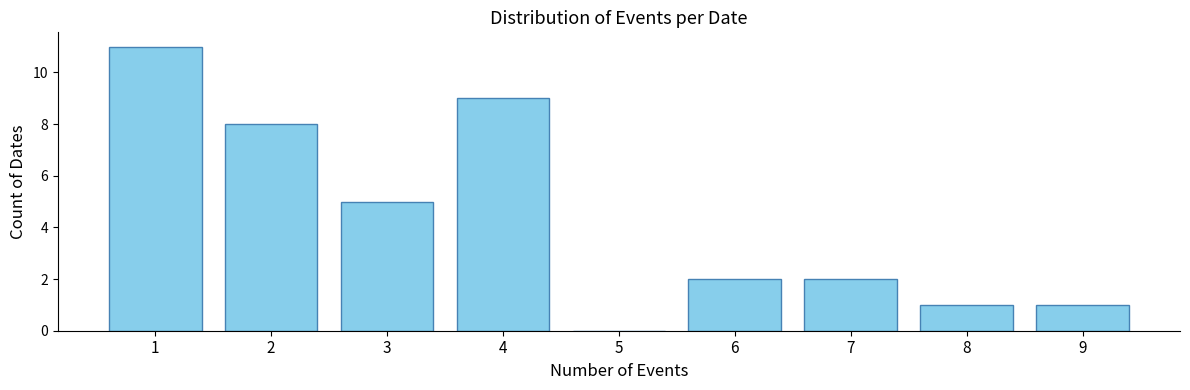

Reading left to right, transcribe all the data shown in this chart.

1=11	2=8	3=5	4=9	5=0	6=2	7=2	8=1	9=1